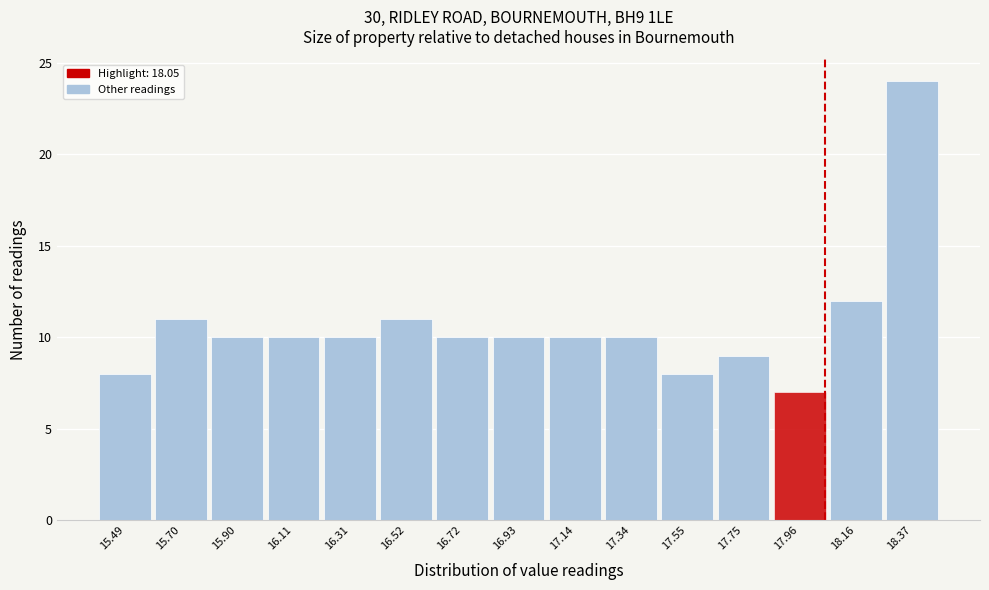

How tall is the bar that spans 16.00 to 16.20 on the x-axis? Neither the bar edges nor the heights are printed on the chart, so give them approximately, as read against the axes.

10